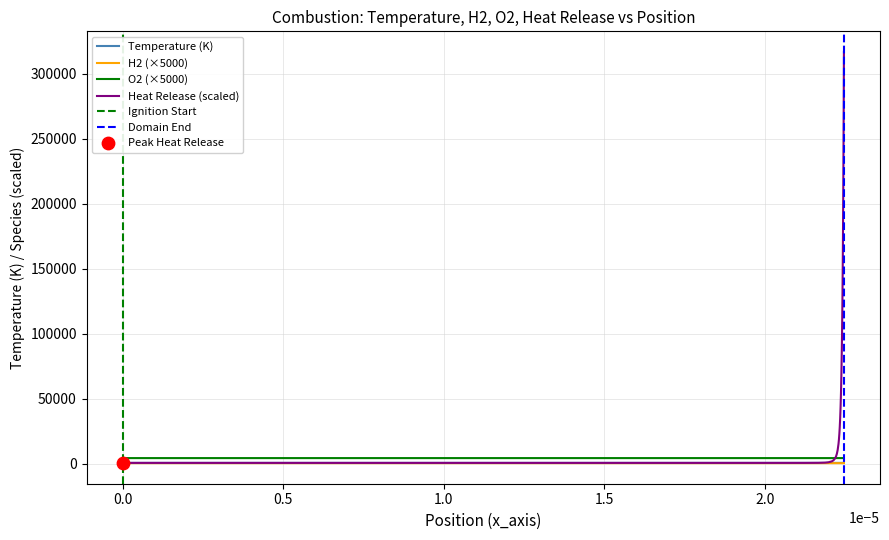

Is the value of Heat_release at 17 greater than the value of Temperature at x_axis?

Yes